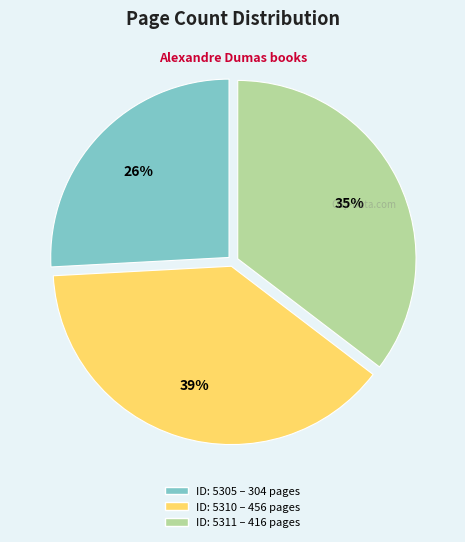

How many segments does this pie chart have?

3